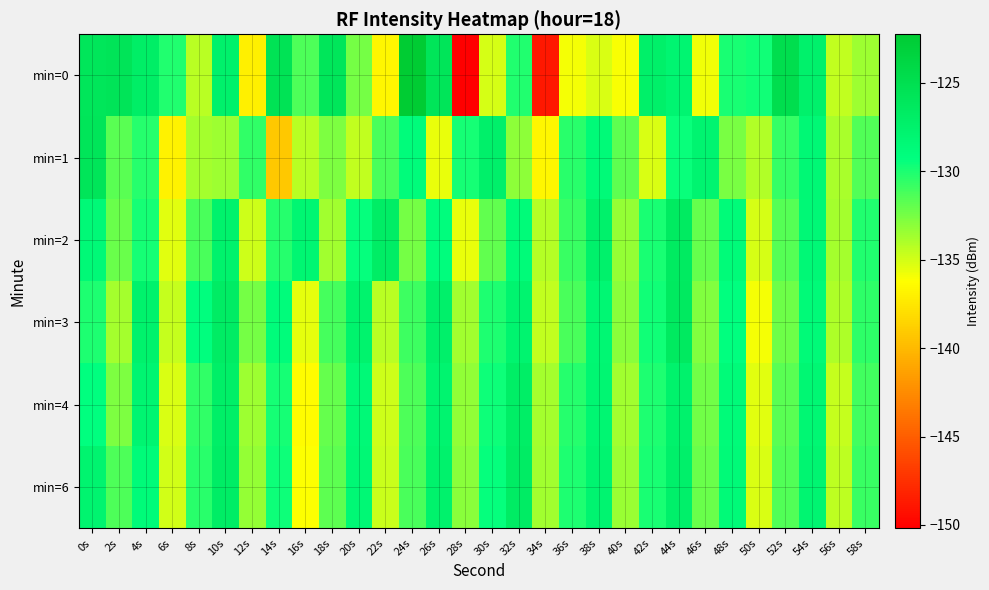

Reading right to left, what are all the values shown in this chart?

min=0: 58s=-133.5	56s=-134.5	54s=-127.4	52s=-124.8	50s=-129.7	48s=-130.0	46s=-135.8	44s=-128.0	42s=-127.3	40s=-136.0	38s=-135.2	36s=-135.9	34s=-148.8	32s=-130.1	30s=-135.1	28s=-150.2	26s=-125.8	24s=-122.3	22s=-136.7	20s=-132.4	18s=-125.9	16s=-131.4	14s=-125.5	12s=-137.0	10s=-127.4	8s=-134.3	6s=-130.1	4s=-127.0	2s=-125.7	0s=-125.9
min=1: 58s=-131.5	56s=-133.9	54s=-128.3	52s=-130.7	50s=-134.1	48s=-132.6	46s=-127.9	44s=-129.5	42s=-135.2	40s=-131.8	38s=-128.6	36s=-130.4	34s=-136.7	32s=-133.1	30s=-127.3	28s=-129.8	26s=-135.6	24s=-128.9	22s=-131.2	20s=-134.5	18s=-132.7	16s=-134.3	14s=-139.2	12s=-130.6	10s=-133.6	8s=-133.7	6s=-136.9	4s=-130.3	2s=-131.7	0s=-125.8
min=2: 58s=-130.2	56s=-133.8	54s=-128.4	52s=-131.6	50s=-135.1	48s=-128.8	46s=-132.0	44s=-126.6	42s=-129.9	40s=-133.3	38s=-127.4	36s=-130.8	34s=-134.2	32s=-128.7	30s=-131.9	28s=-135.6	26s=-129.1	24s=-132.5	22s=-126.9	20s=-129.4	18s=-133.7	16s=-128.1	14s=-130.3	12s=-134.8	10s=-127.6	8s=-131.2	6s=-135.4	4s=-129.8	2s=-132.1	0s=-128.5
min=3: 58s=-130.5	56s=-134.0	54s=-128.6	52s=-132.2	50s=-135.9	48s=-129.3	46s=-132.8	44s=-126.5	42s=-129.7	40s=-133.0	38s=-128.2	36s=-131.3	34s=-134.5	32s=-127.8	30s=-130.0	28s=-133.6	26s=-127.3	24s=-130.9	22s=-134.3	20s=-127.7	18s=-131.1	16s=-135.5	14s=-128.9	12s=-132.4	10s=-126.8	8s=-129.2	6s=-134.6	4s=-127.5	2s=-133.8	0s=-130.1
min=4: 58s=-131.0	56s=-134.6	54s=-128.2	52s=-131.7	50s=-135.4	48s=-128.8	46s=-132.3	44s=-127.5	42s=-130.1	40s=-133.6	38s=-128.1	36s=-130.3	34s=-133.8	32s=-127.0	30s=-129.6	28s=-133.2	26s=-127.8	24s=-131.4	22s=-134.9	20s=-128.5	18s=-132.0	16s=-136.4	14s=-129.8	12s=-133.5	10s=-127.1	8s=-130.6	6s=-135.2	4s=-128.0	2s=-132.7	0s=-129.3
min=6: 58s=-130.8	56s=-134.4	54s=-128.0	52s=-131.5	50s=-135.2	48s=-128.6	46s=-132.1	44s=-127.3	42s=-129.9	40s=-133.4	38s=-127.9	36s=-130.1	34s=-133.6	32s=-126.8	30s=-129.4	28s=-133.0	26s=-127.6	24s=-131.2	22s=-134.7	20s=-128.3	18s=-131.8	16s=-136.2	14s=-129.6	12s=-133.3	10s=-126.9	8s=-130.4	6s=-135.0	4s=-128.7	2s=-131.4	0s=-127.8